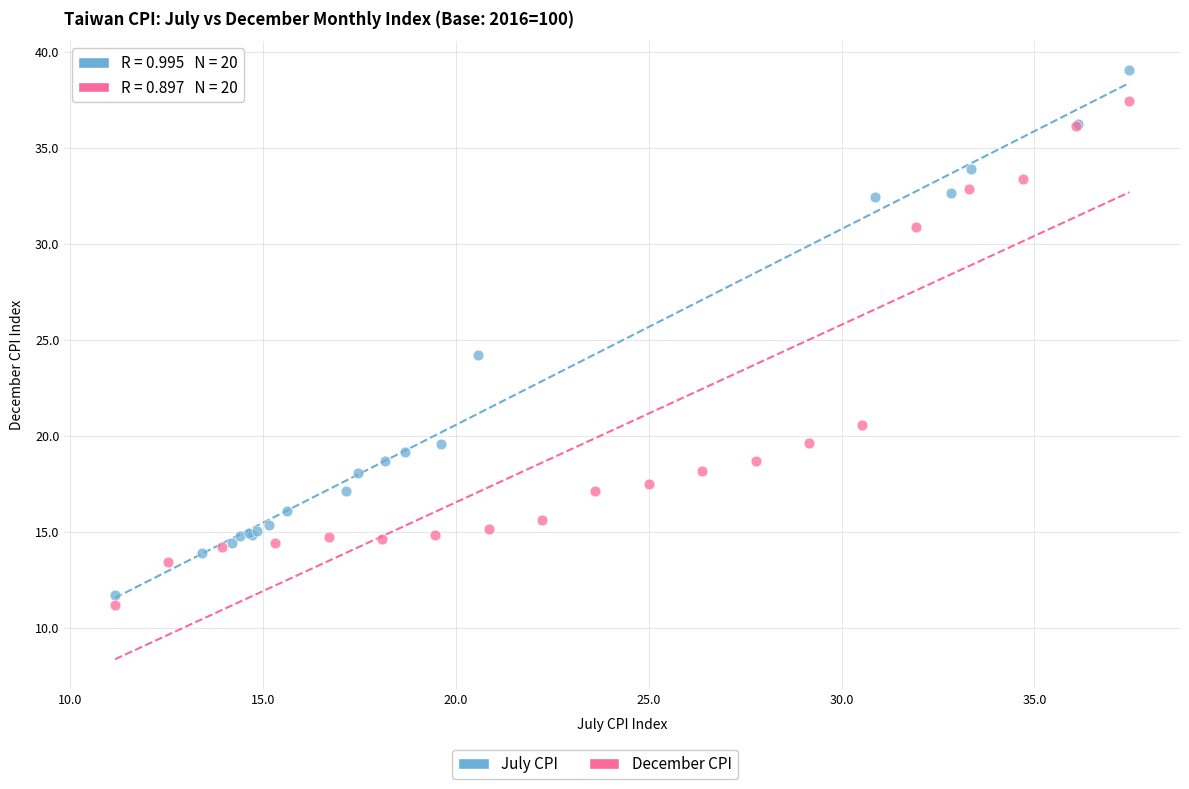

Which series has the largest Y range (max minus min)?

July CPI